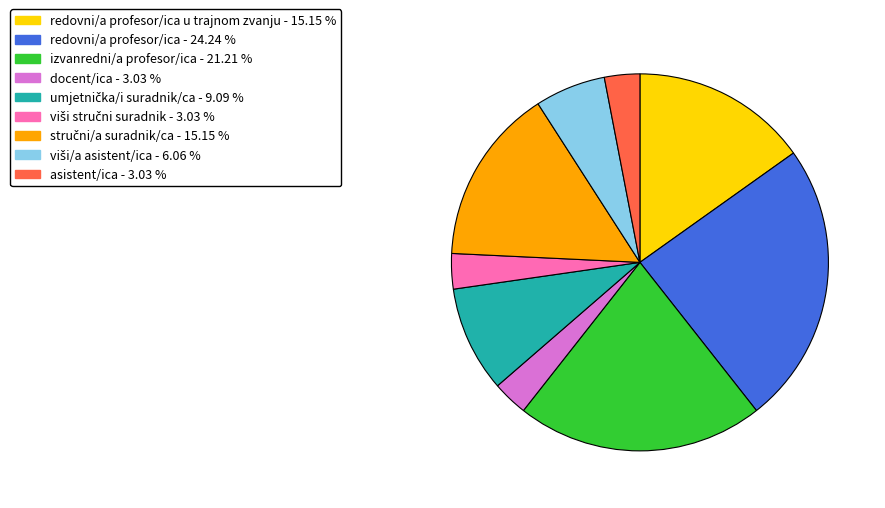

Does any single category account for the majority?

No